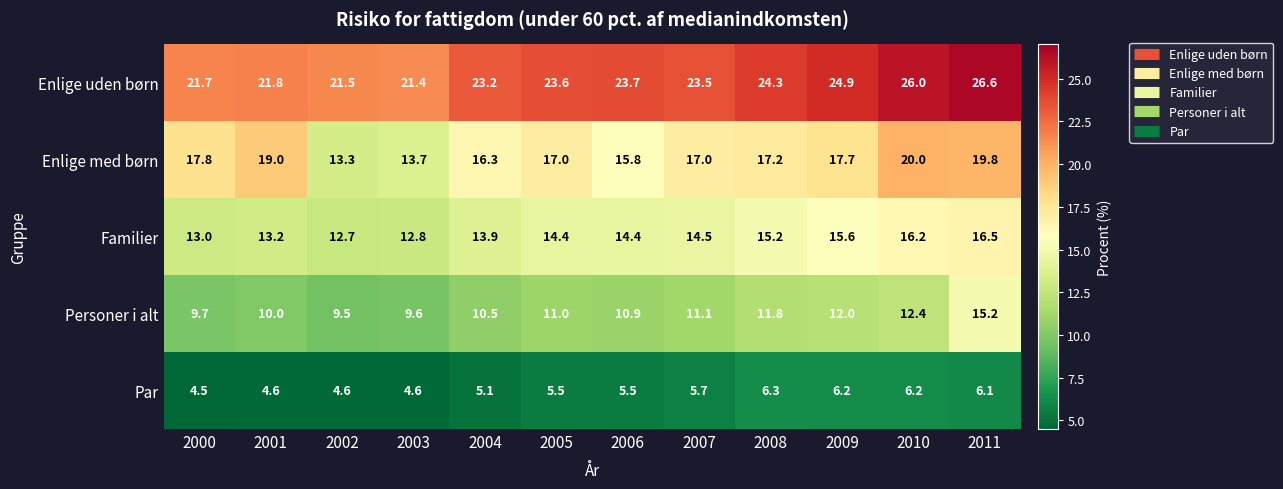

What is the difference between the highest and lowest values at 2006?

18.2